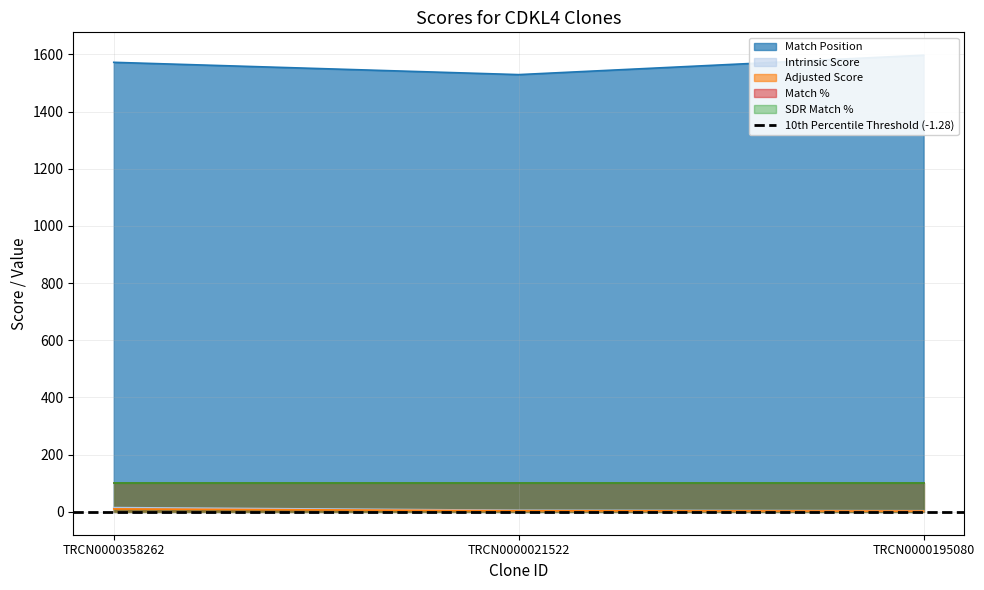

At which category is the sum across all series the highest?

TRCN0000195080